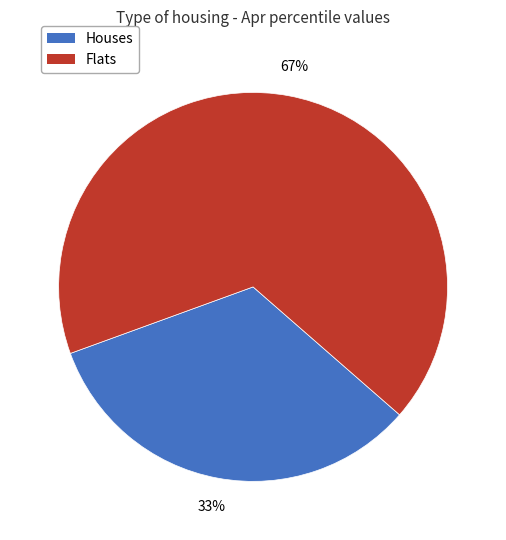

To the nearest percent, what is the average slice percentage?

50%